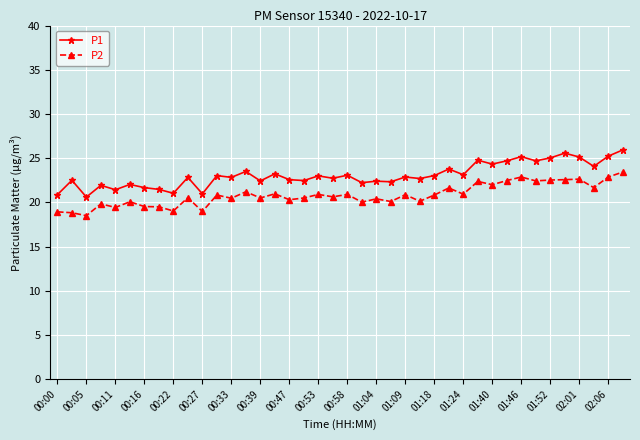

Which series has the largest total across all categories?

P1